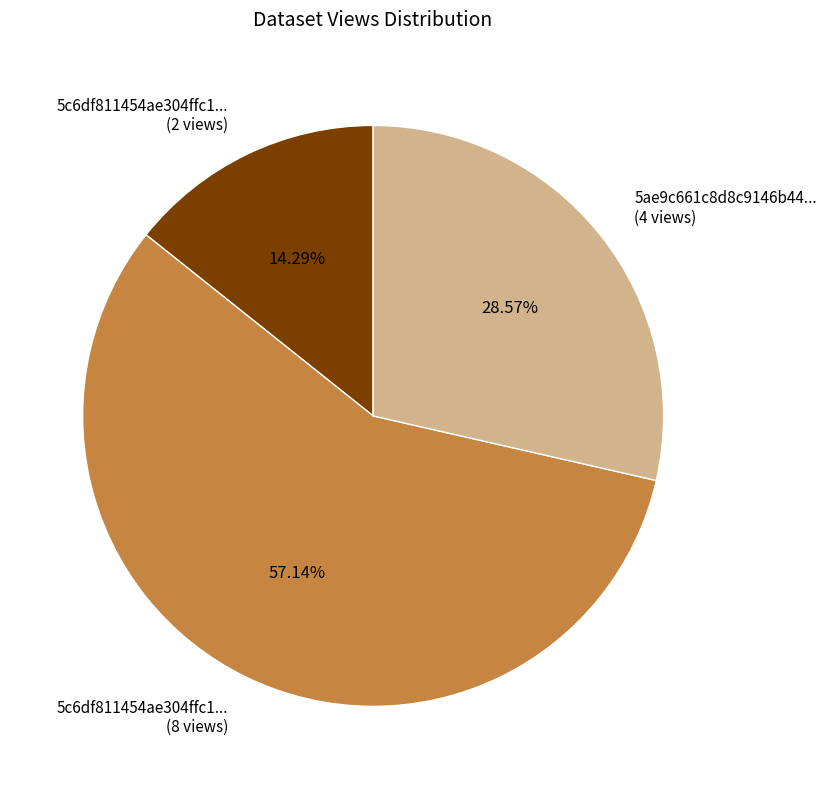

What is the ratio of the value at 5c6df811454ae304ffc1... (2 views) to the value at 5ae9c661c8d8c9146b44... (4 views)?

0.5